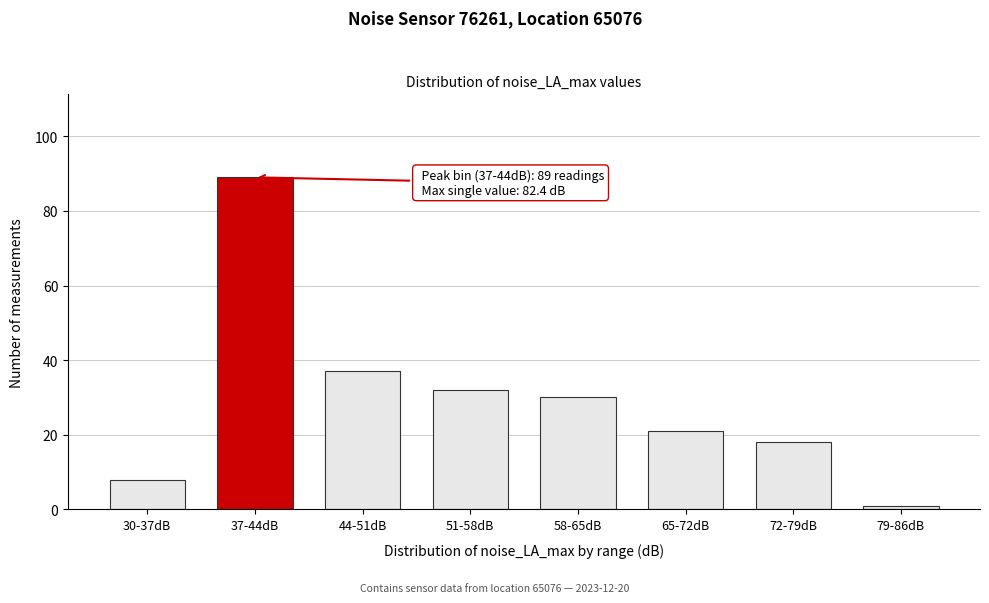

Reading left to right, extract all data points from this chart.

8	89	37	32	30	21	18	1